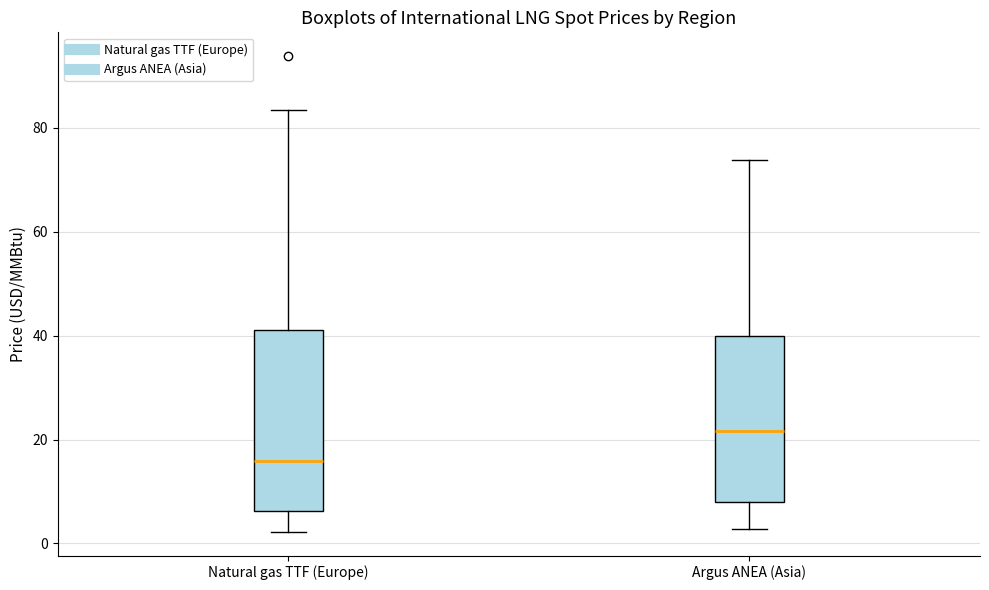

Reading left to right, read every box against the y-axis: the position of its median line, the range the box covers, and the ends of its whiskers. The values are not printed on the chart, so give them approximately, as read against the axis.

Natural gas TTF (Europe): median 16, box 6 to 42, whiskers 2 to 84
Argus ANEA (Asia): median 22, box 8 to 40, whiskers 2 to 74